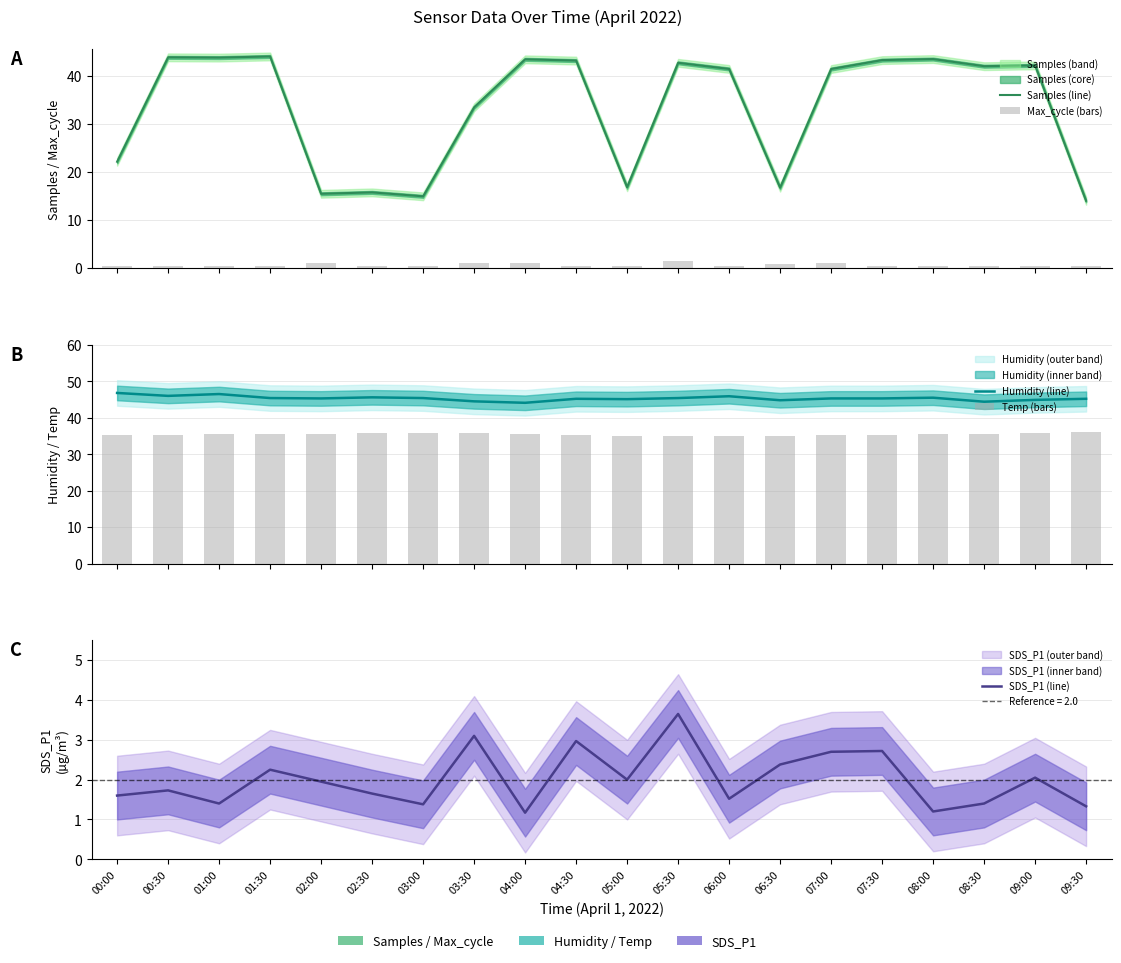

Reading left to right, what are all the values shown in this chart?

Samples (line): 22.1	43.8	43.8	44.0	15.5	15.8	14.9	33.4	43.4	43.1	16.8	42.7	41.4	16.7	41.4	43.2	43.5	42.0	42.1	14.0
Max_cycle (bars): 0.5	0.5	0.5	0.5	1.0	0.5	0.5	1.0	1.0	0.5	0.5	1.5	0.5	1.0	1.0	0.5	0.5	0.6	0.5	0.5
Humidity (line): 46.8	46.0	46.5	45.4	45.3	45.6	45.4	44.5	44.1	45.2	45.1	45.4	45.9	44.8	45.3	45.3	45.5	44.4	44.9	45.2
Temp (bars): 35.2	35.2	35.5	35.5	35.5	35.8	35.8	35.8	35.5	35.2	35.0	35.0	35.0	35.0	35.2	35.2	35.5	35.5	35.8	36.0
SDS_P1 (line): 1.6	1.7	1.4	2.2	1.9	1.6	1.4	3.1	1.2	3.0	2.0	3.6	1.5	2.4	2.7	2.7	1.2	1.4	2.0	1.3